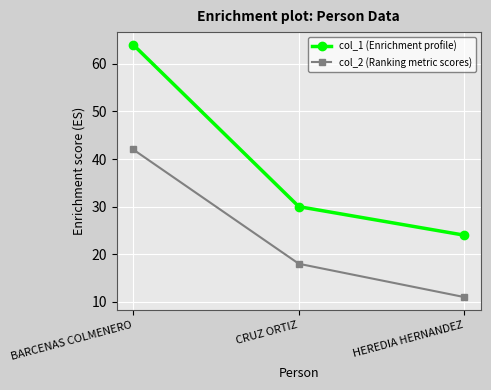

Between BARCENAS COLMENERO and CRUZ ORTIZ, which series saw the biggest shift?

col_1 (Enrichment profile)